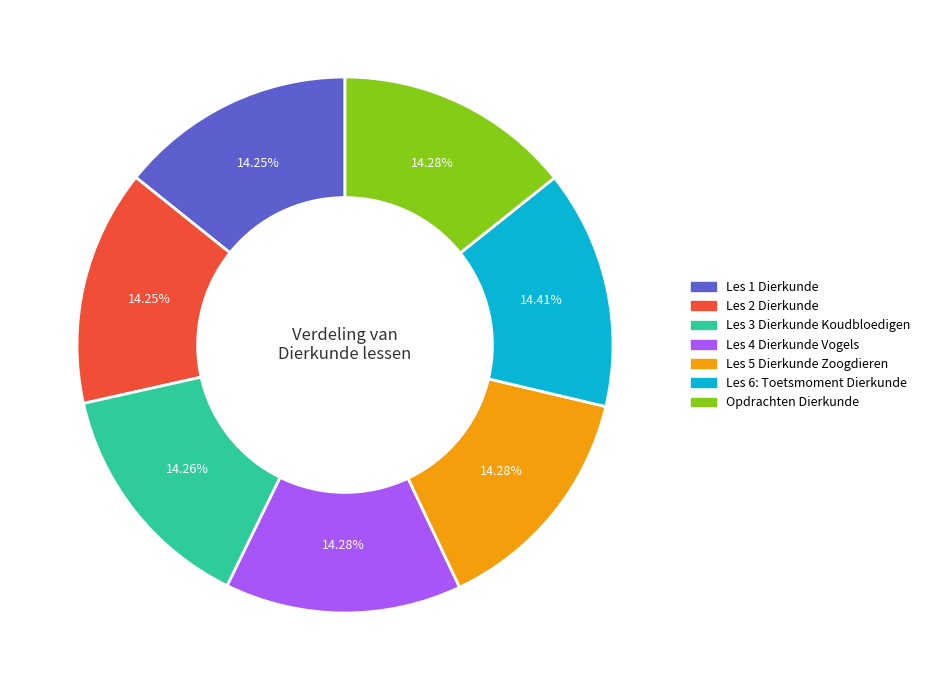

What percentage is the Les 1 Dierkunde slice, to the nearest percent?

14%